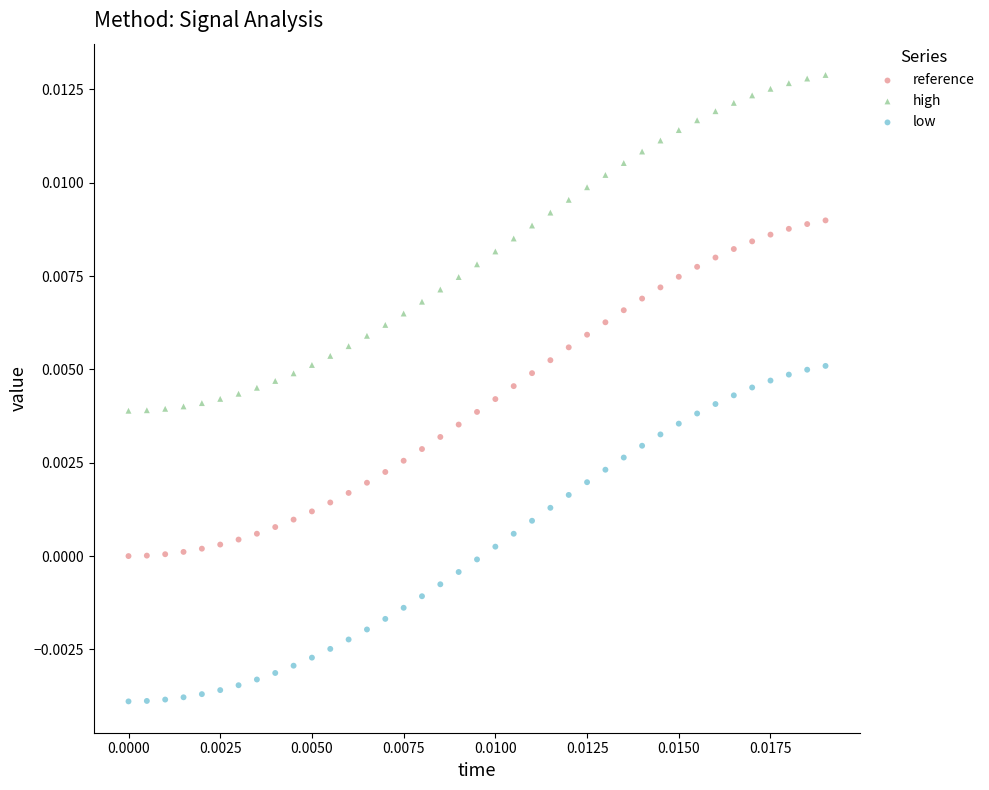

Which series reaches the minimum Y coordinate?

low